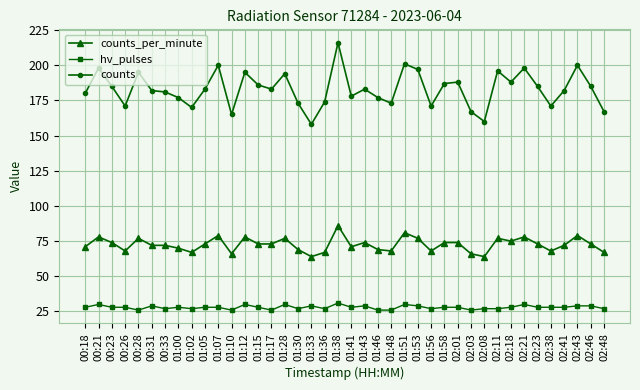

What is the maximum value for counts?

216